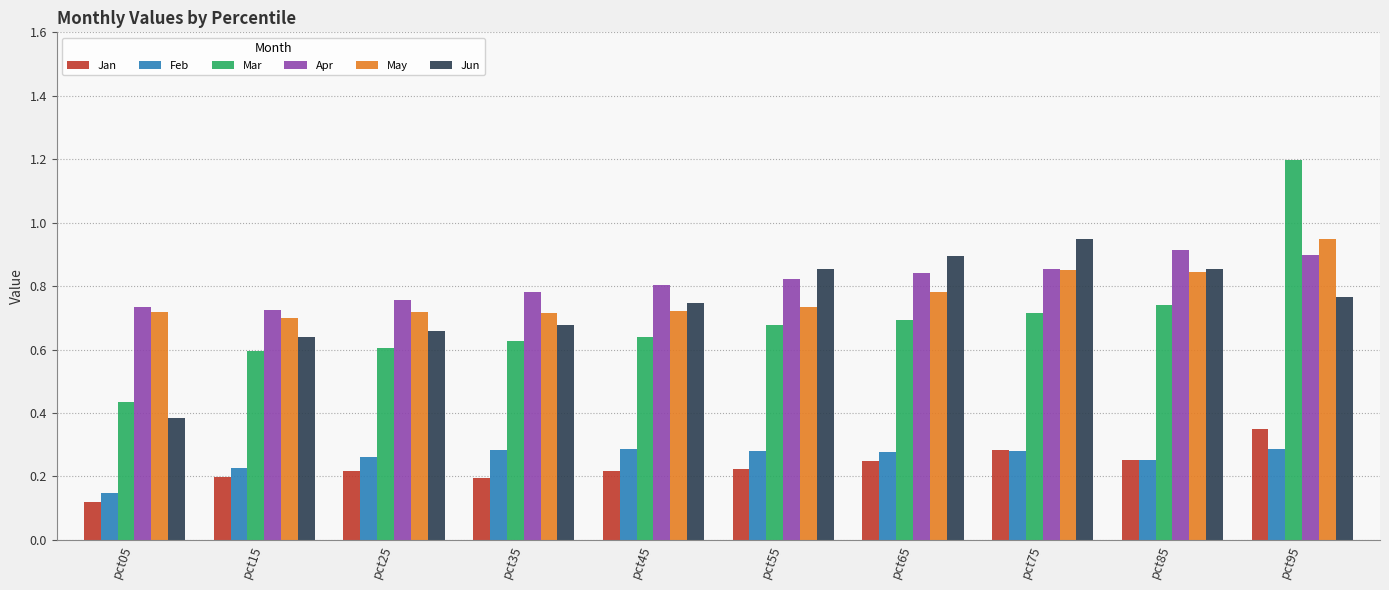

What is the sum of all May values?

7.7